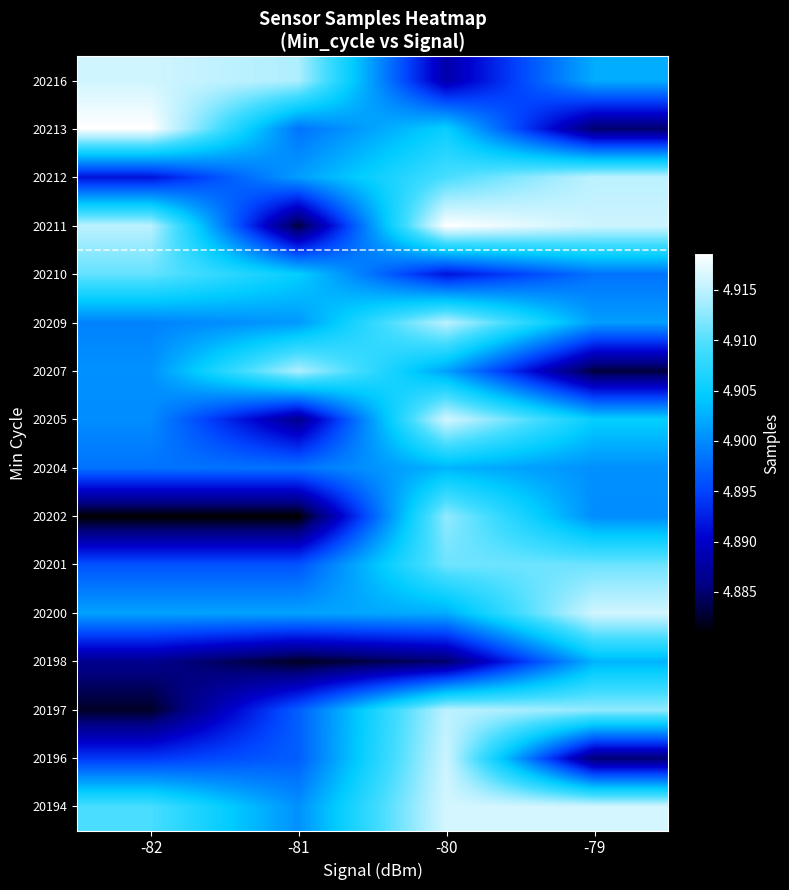

At how many categories does at least one series exceed 4910978?

4